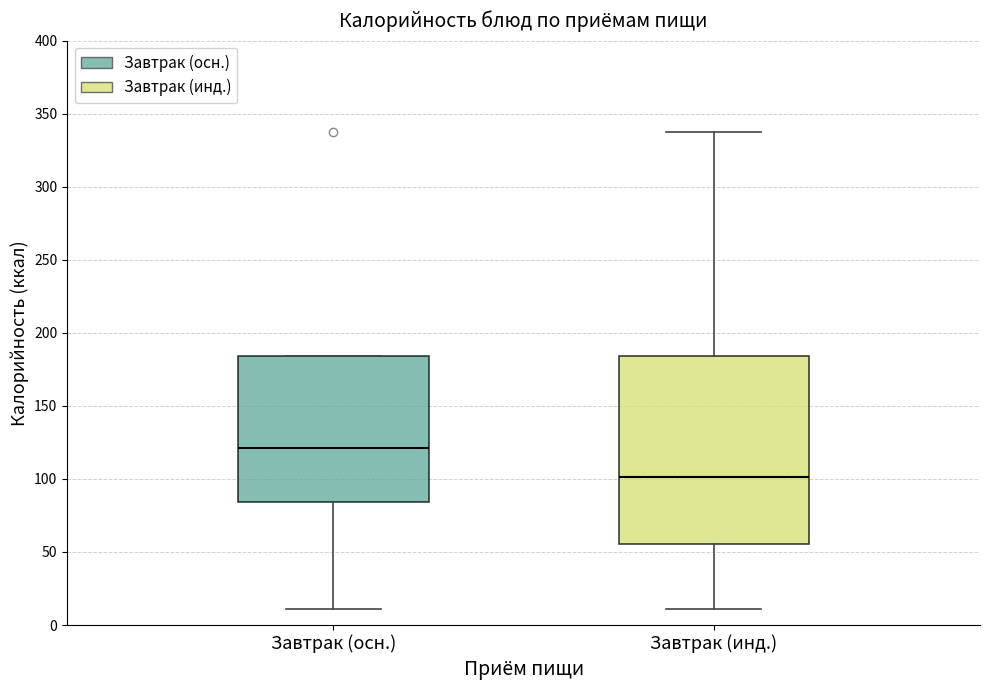

Which box's median line is the lowest?

Завтрак (инд.)